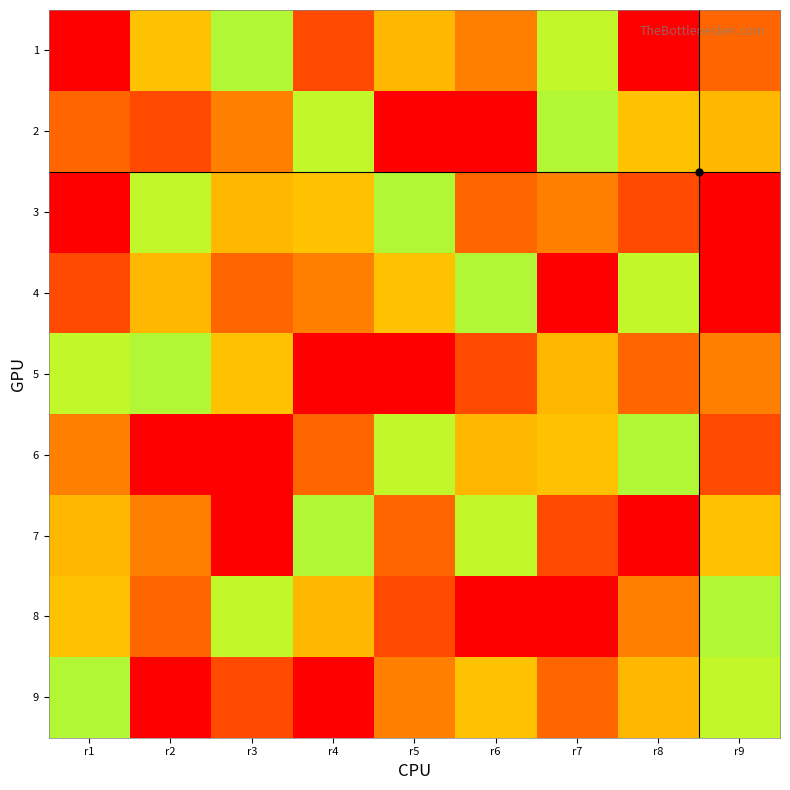

Between r1 and r3, which is larger?

r3